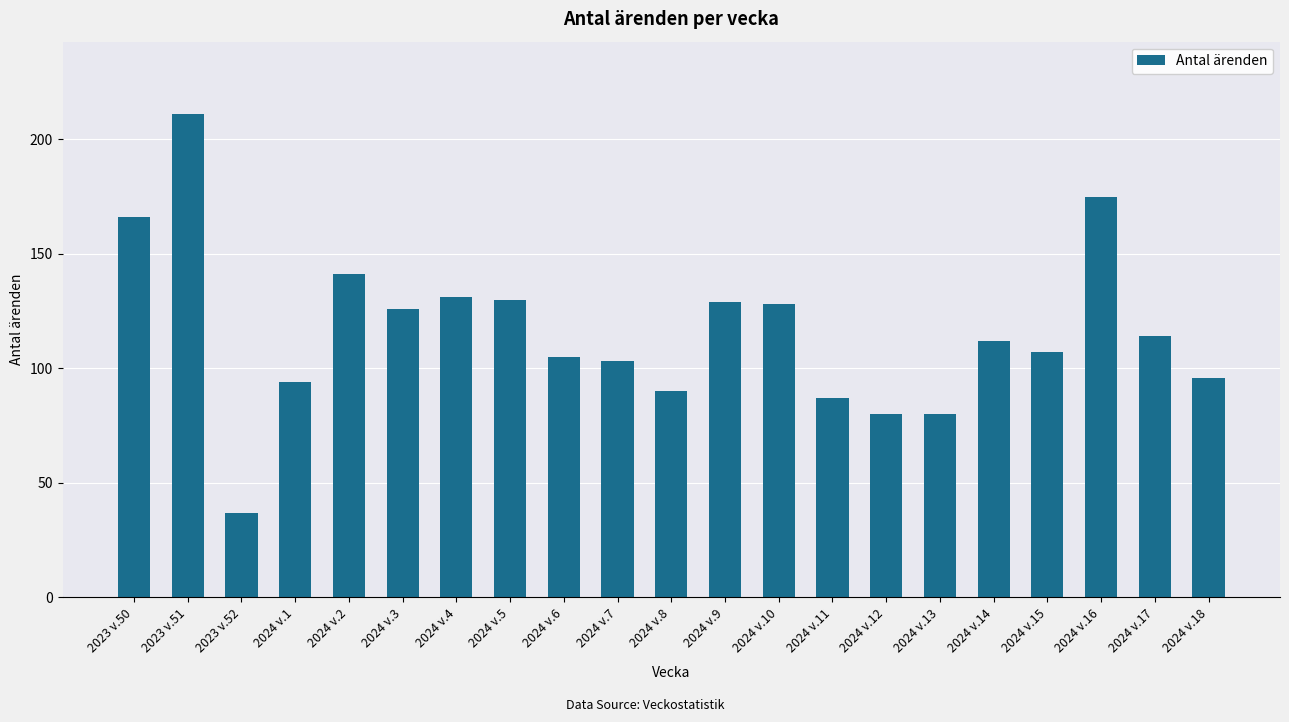

The value at 2024 v.17 is 114. True or false?

True